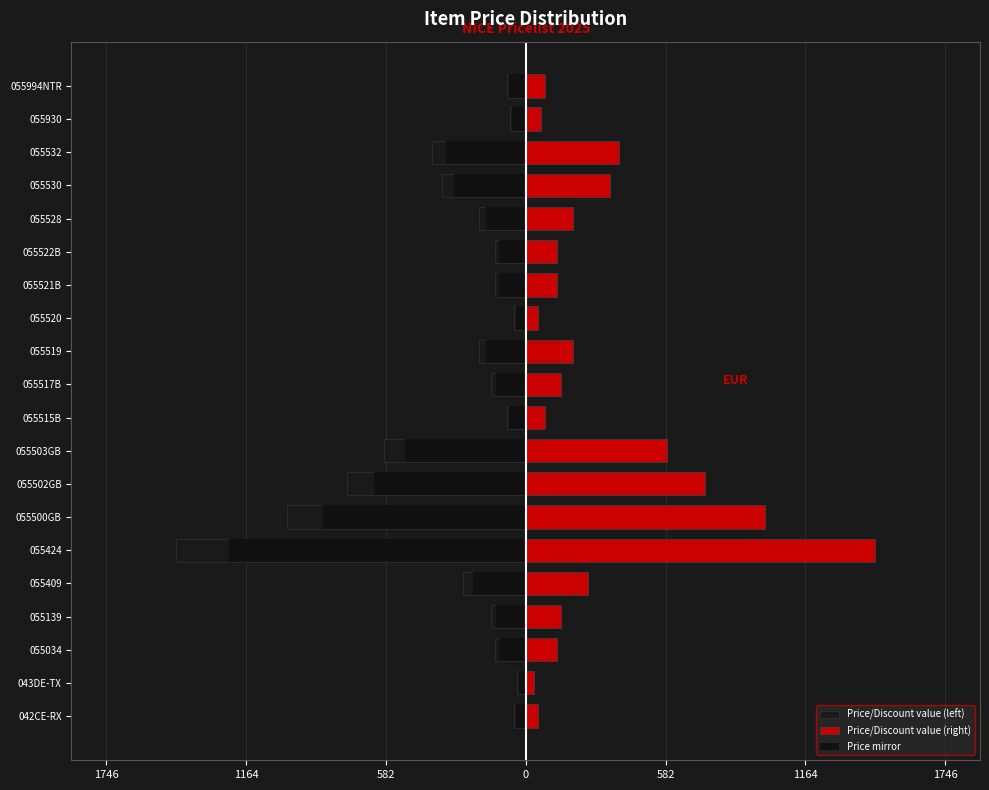

Is the value of Price/Discount value (right) at 055522B greater than the value of Price/Discount value (left) at 055520?

Yes